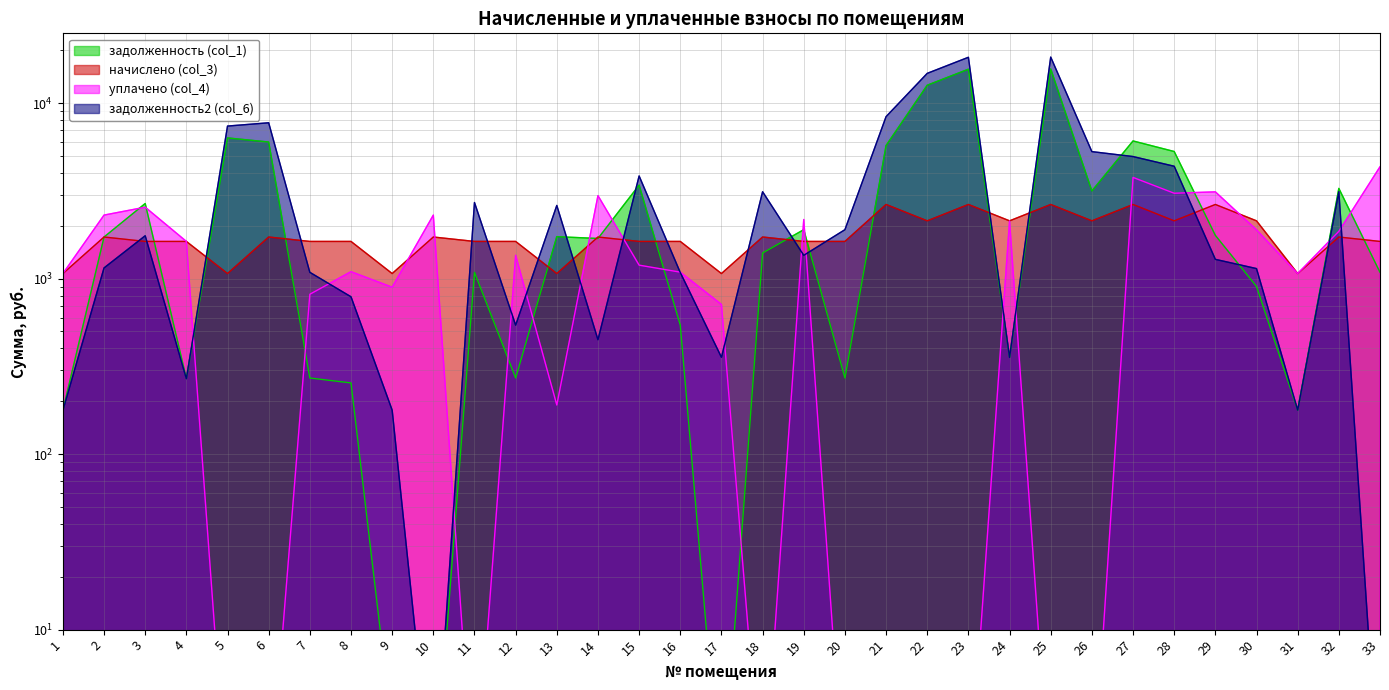

What is the difference between the second highest and second lowest values in the начислено (col_3) series?

1577.9